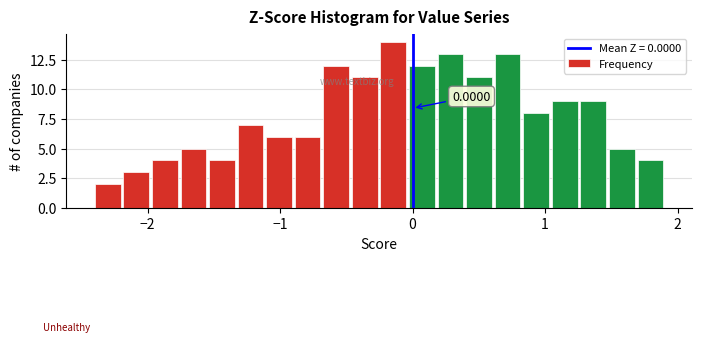

Read against the x-axis, roughly where is the centre of the tallest bar?

-0.1